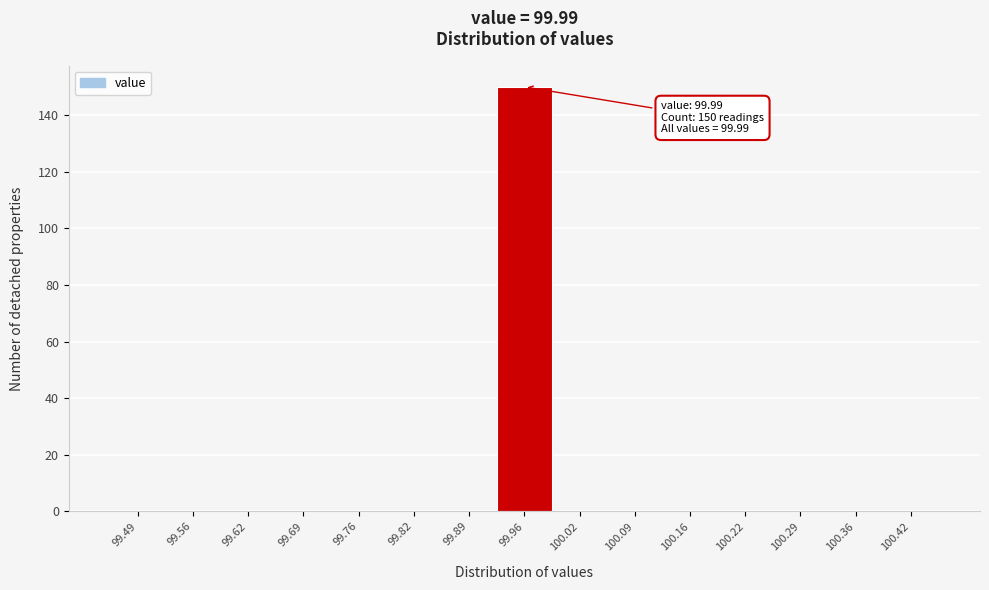

Reading left to right, list all the values displayed in this chart.

99.49=0	99.56=0	99.62=0	99.69=0	99.76=0	99.82=0	99.89=0	99.96=150	100.02=0	100.09=0	100.16=0	100.22=0	100.29=0	100.36=0	100.42=0